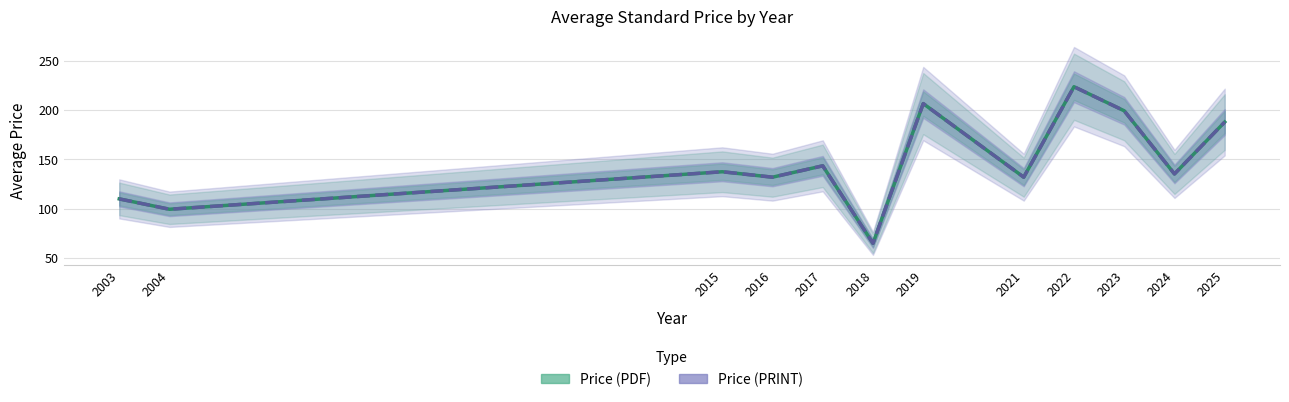

Which series has the largest total across all categories?

Price (PDF)